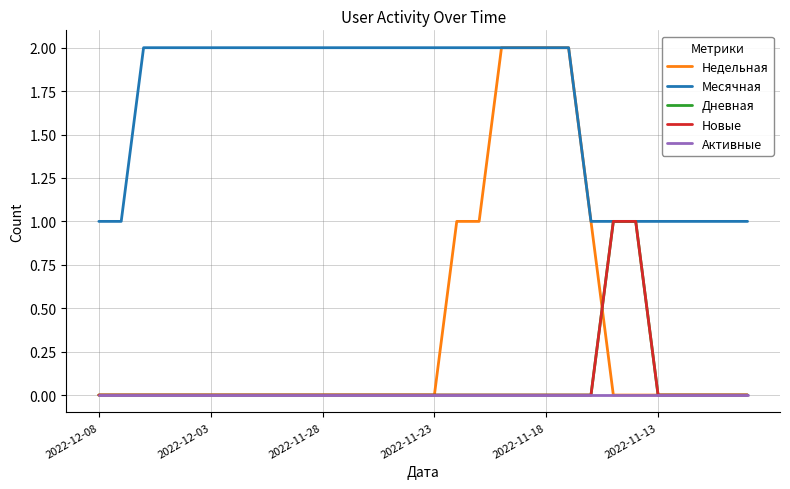

Does the chart have visible grid lines?

Yes